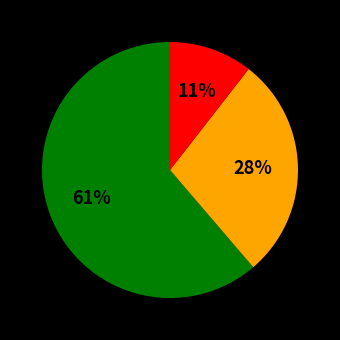

To the nearest percent, what is the average slice percentage?

33%